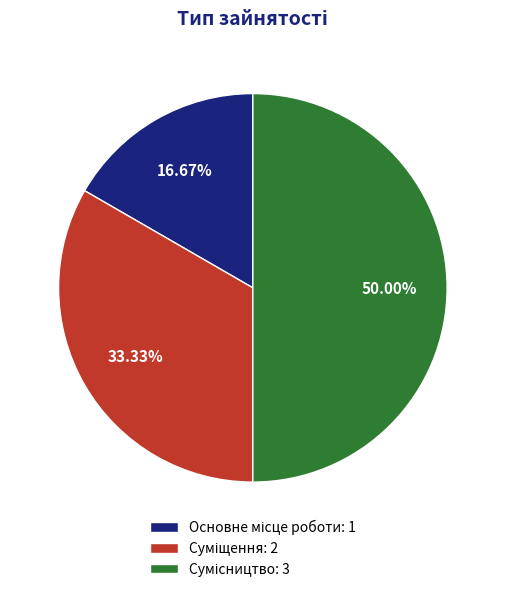

What is the change in value from Основне місце роботи to Суміщення?

+1